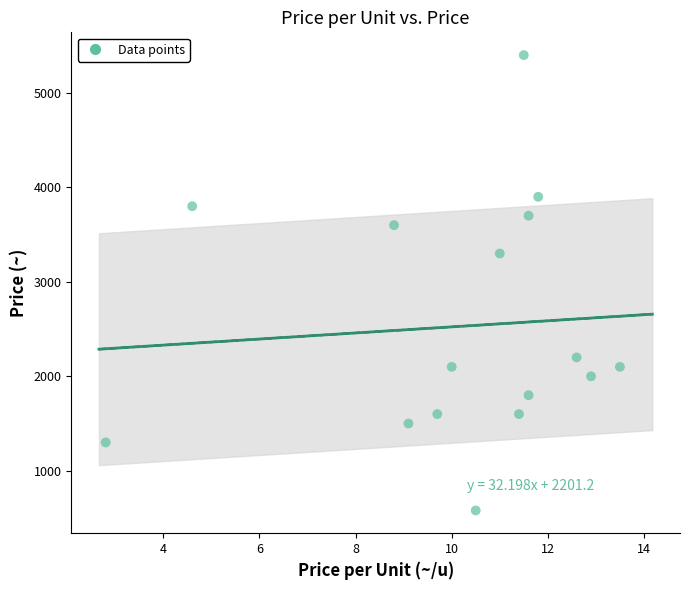

What Y value in the scatter plot is closest to 2990?

3300